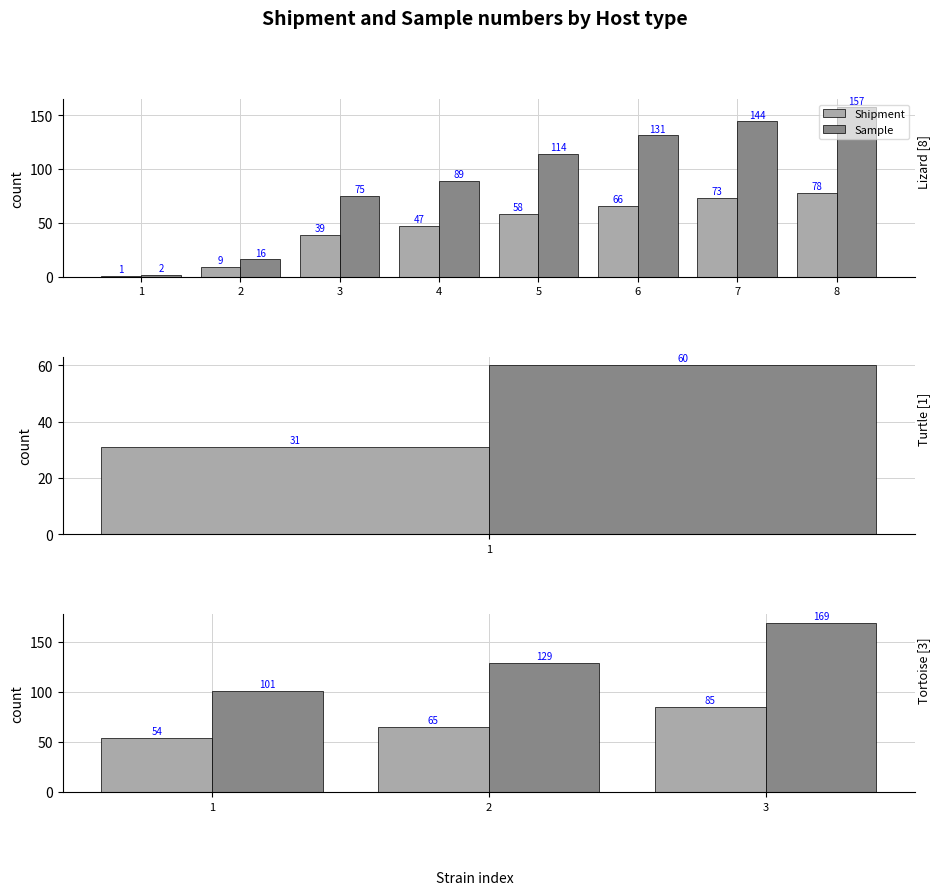

Is it true that Sample equals 101 at 1?

True